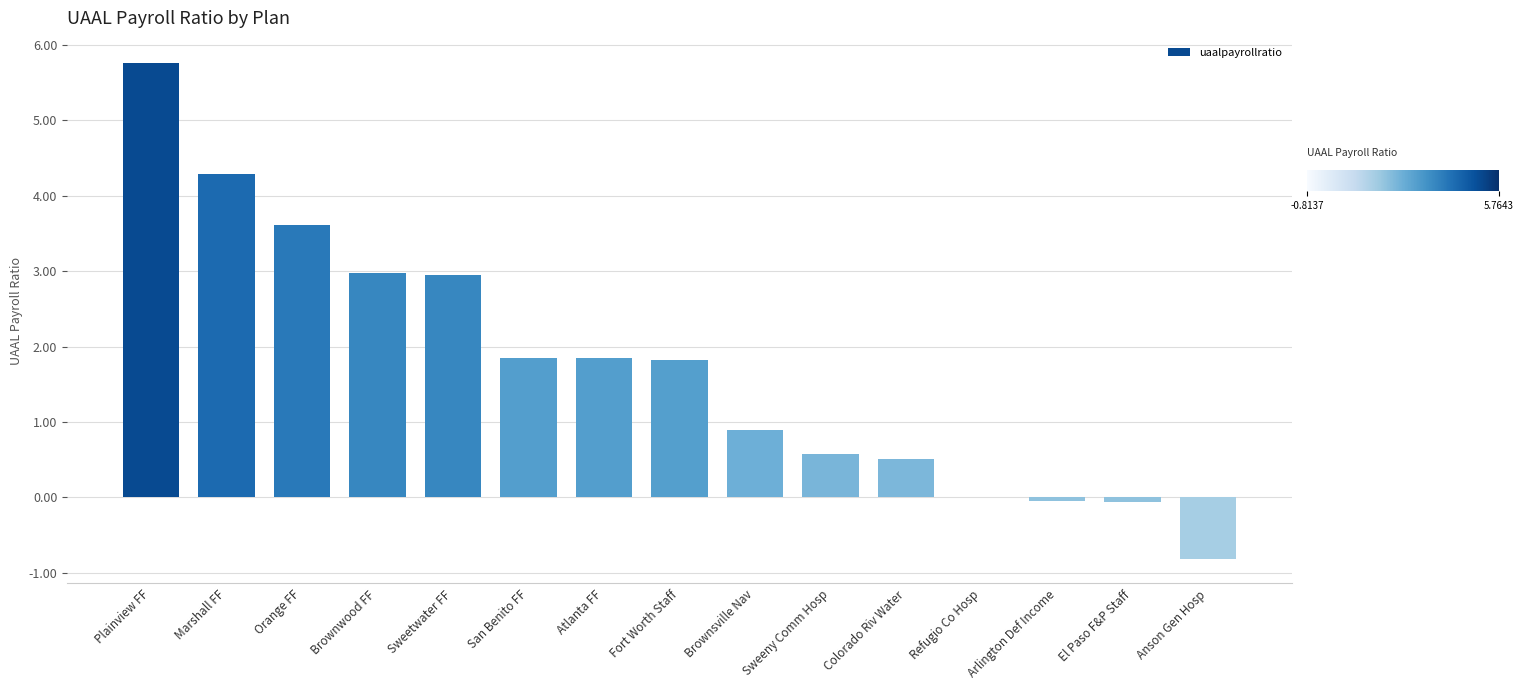

Is it true that the value at Sweetwater FF is 1.7?

False